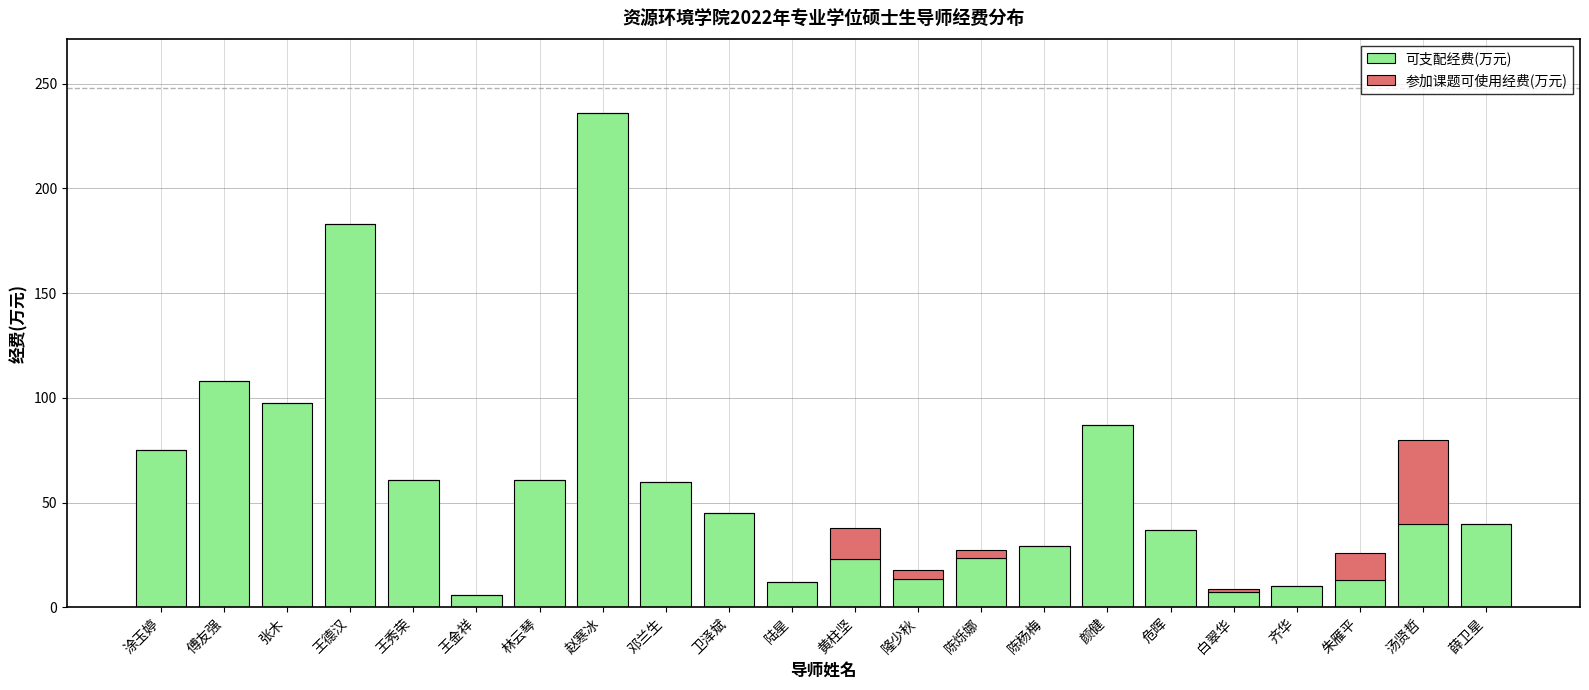

At which category is the sum across all series the highest?

赵寒冰